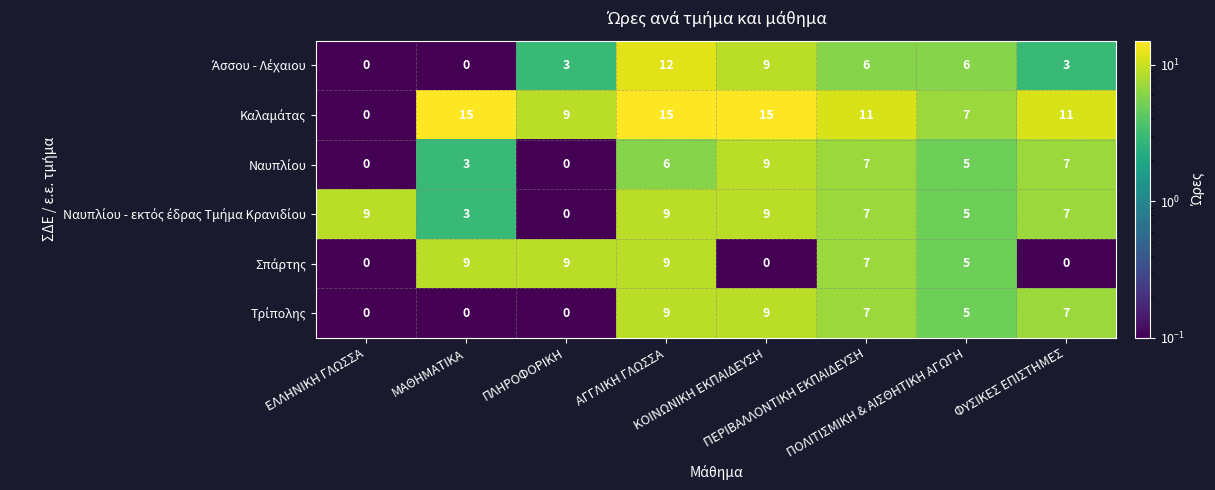

At how many categories does at least one series exceed 4?

8